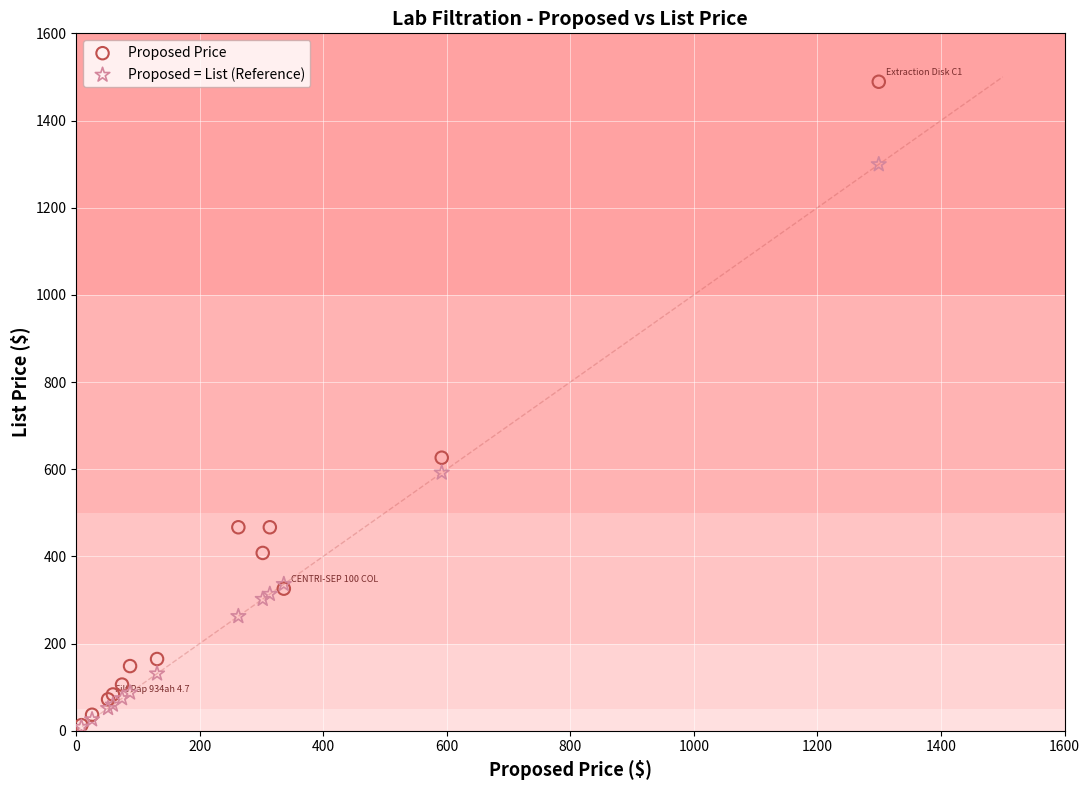

In the Proposed = List (Reference) series, what Y value is closest to 653?

591.8